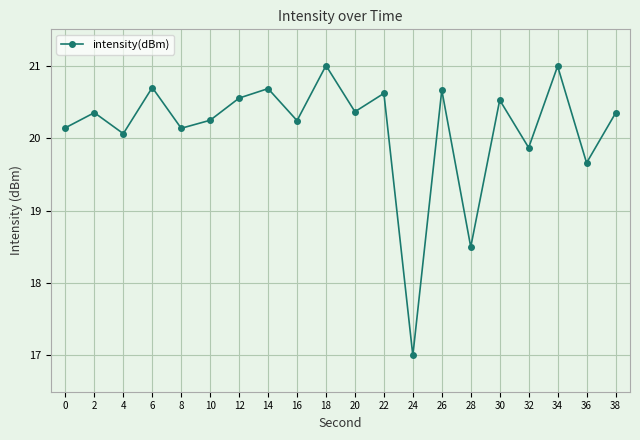

The chart shows a value of 17.0 at 24. True or false?

True